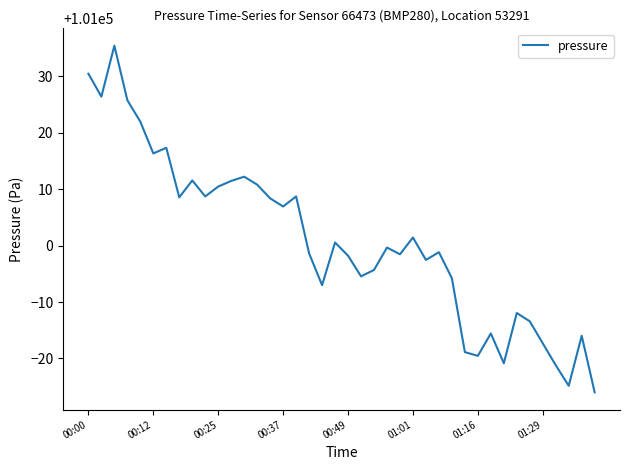

What is the difference between the maximum and minimum values?

61.4